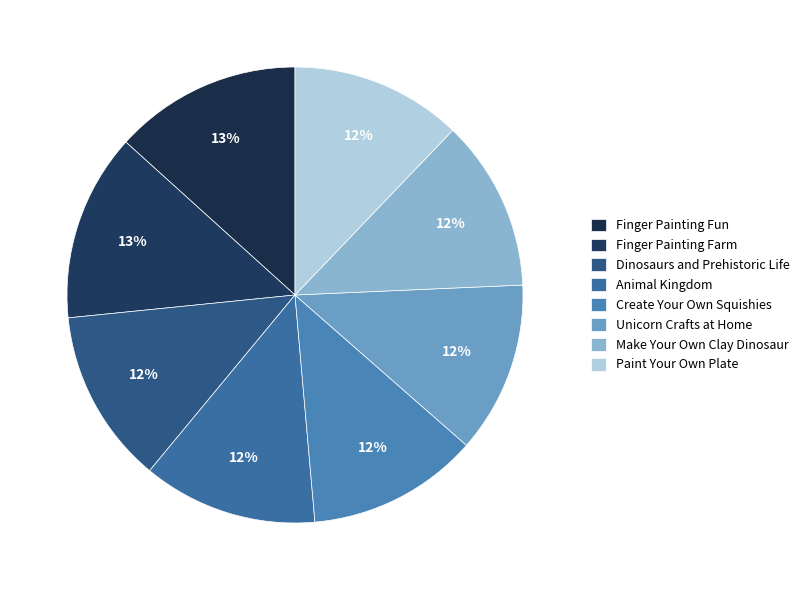

Count the number of slices in the pie.

8